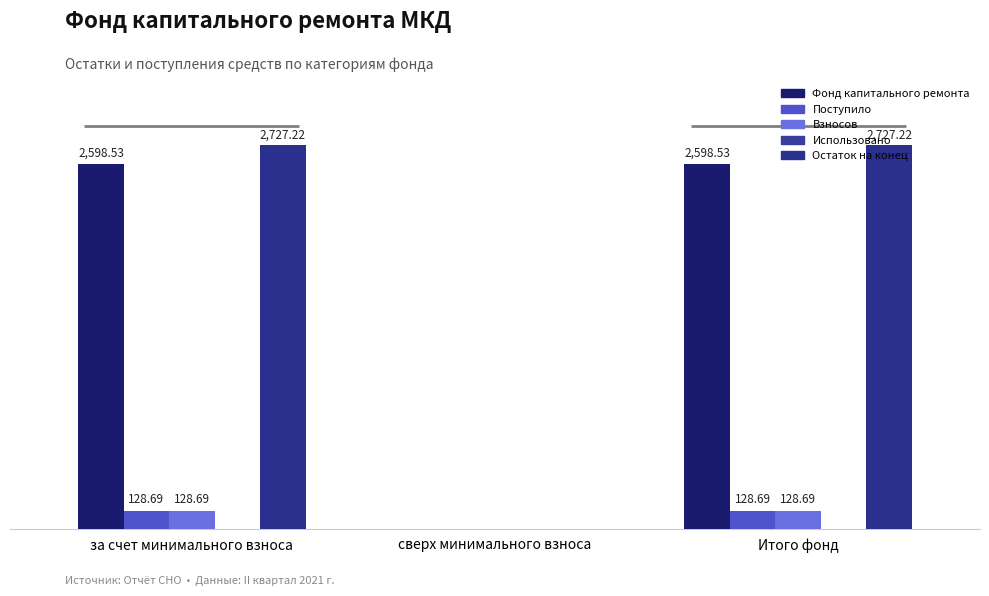

How many bars are there in each group?

5